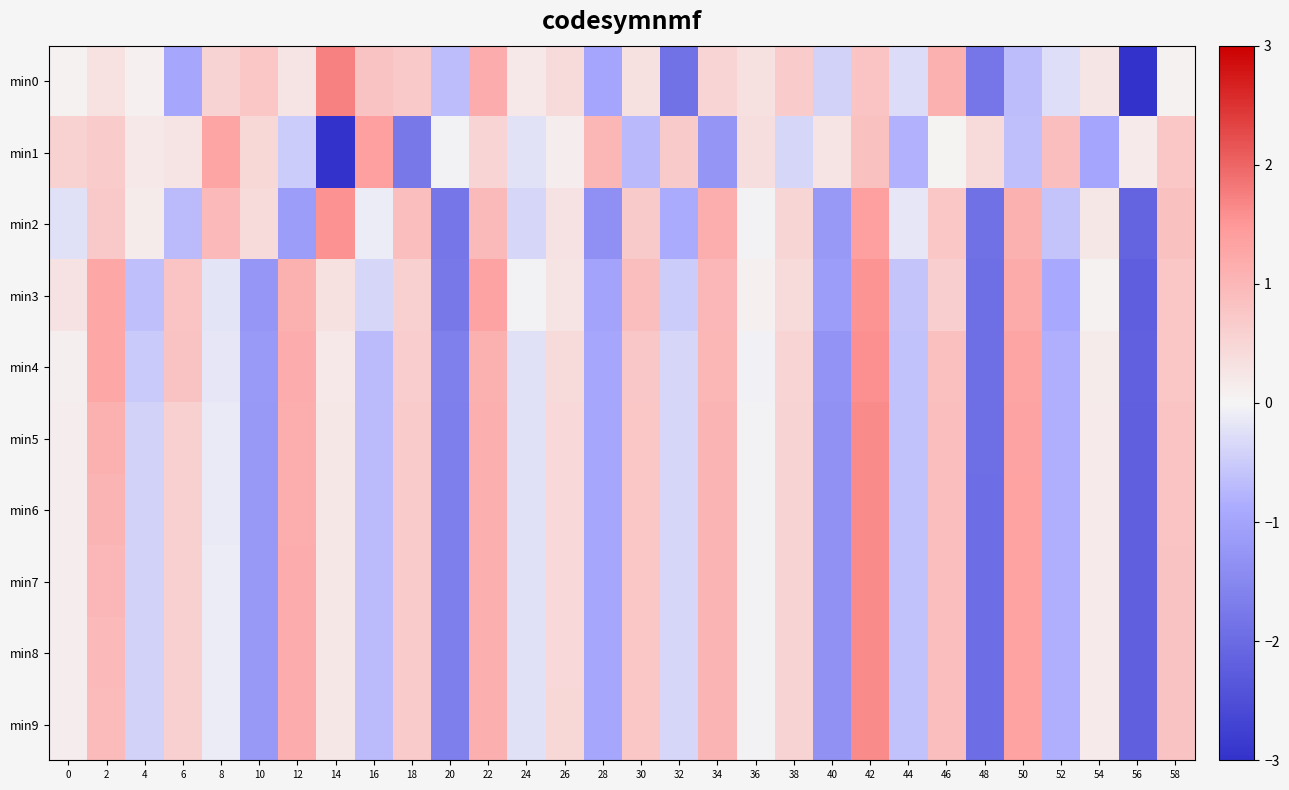

Reading left to right, transcribe all the data shown in this chart.

min0: 0=0.1	2=0.3	4=0.1	6=-0.9	8=0.6	10=0.8	12=0.3	14=1.7	16=0.8	18=0.7	20=-0.7	22=1.2	24=0.2	26=0.4	28=-1.0	30=0.3	32=-1.9	34=0.5	36=0.3	38=0.7	40=-0.4	42=0.8	44=-0.3	46=1.1	48=-1.8	50=-0.7	52=-0.3	54=0.2	56=-3.2	58=0.1
min1: 0=0.6	2=0.7	4=0.2	6=0.3	8=1.3	10=0.5	12=-0.5	14=-3.7	16=1.4	18=-1.8	20=-0.0	22=0.5	24=-0.2	26=0.1	28=1.0	30=-0.7	32=0.7	34=-1.3	36=0.4	38=-0.4	40=0.3	42=0.8	44=-0.8	46=0.0	48=0.4	50=-0.6	52=0.9	54=-1.0	56=0.2	58=0.8
min2: 0=-0.3	2=0.7	4=0.1	6=-0.7	8=1.0	10=0.4	12=-1.1	14=1.6	16=-0.1	18=0.9	20=-1.8	22=0.9	24=-0.4	26=0.3	28=-1.3	30=0.7	32=-0.9	34=1.2	36=-0.0	38=0.5	40=-1.2	42=1.4	44=-0.2	46=0.8	48=-1.9	50=1.1	52=-0.6	54=0.2	56=-2.1	58=0.8
min3: 0=0.3	2=1.2	4=-0.6	6=0.8	8=-0.2	10=-1.2	12=1.1	14=0.3	16=-0.4	18=0.6	20=-1.8	22=1.3	24=-0.0	26=0.3	28=-1.0	30=0.9	32=-0.5	34=1.0	36=0.1	38=0.4	40=-1.1	42=1.5	44=-0.6	46=0.6	48=-1.9	50=1.2	52=-0.9	54=0.1	56=-2.2	58=0.8
min4: 0=0.1	2=1.3	4=-0.5	6=0.8	8=-0.2	10=-1.2	12=1.2	14=0.2	16=-0.7	18=0.6	20=-1.6	22=1.1	24=-0.3	26=0.4	28=-0.9	30=0.7	32=-0.4	34=1.0	36=-0.0	38=0.5	40=-1.3	42=1.6	44=-0.6	46=0.8	48=-1.9	50=1.3	52=-0.8	54=0.2	56=-2.2	58=0.8
min5: 0=0.1	2=1.1	4=-0.4	6=0.6	8=-0.1	10=-1.2	12=1.2	14=0.2	16=-0.7	18=0.7	20=-1.7	22=1.1	24=-0.2	26=0.5	28=-0.9	30=0.8	32=-0.4	34=1.0	36=-0.0	38=0.5	40=-1.3	42=1.6	44=-0.6	46=0.9	48=-1.9	50=1.3	52=-0.8	54=0.2	56=-2.2	58=0.8
min6: 0=0.1	2=1.0	4=-0.4	6=0.6	8=-0.1	10=-1.2	12=1.2	14=0.2	16=-0.7	18=0.7	20=-1.7	22=1.1	24=-0.2	26=0.5	28=-0.9	30=0.8	32=-0.4	34=1.0	36=-0.0	38=0.5	40=-1.3	42=1.6	44=-0.6	46=0.9	48=-1.9	50=1.3	52=-0.8	54=0.2	56=-2.2	58=0.8
min7: 0=0.1	2=1.0	4=-0.4	6=0.6	8=-0.1	10=-1.2	12=1.2	14=0.2	16=-0.7	18=0.7	20=-1.7	22=1.1	24=-0.2	26=0.5	28=-0.9	30=0.8	32=-0.4	34=1.0	36=-0.0	38=0.5	40=-1.3	42=1.6	44=-0.6	46=0.9	48=-1.9	50=1.3	52=-0.8	54=0.2	56=-2.2	58=0.8
min8: 0=0.1	2=1.0	4=-0.4	6=0.6	8=-0.1	10=-1.2	12=1.2	14=0.2	16=-0.7	18=0.7	20=-1.7	22=1.1	24=-0.2	26=0.5	28=-0.9	30=0.8	32=-0.4	34=1.1	36=-0.0	38=0.6	40=-1.3	42=1.6	44=-0.6	46=0.9	48=-1.9	50=1.3	52=-0.8	54=0.2	56=-2.2	58=0.8
min9: 0=0.1	2=0.9	4=-0.4	6=0.6	8=-0.1	10=-1.2	12=1.2	14=0.2	16=-0.7	18=0.7	20=-1.7	22=1.1	24=-0.2	26=0.5	28=-0.9	30=0.8	32=-0.4	34=1.1	36=-0.0	38=0.6	40=-1.3	42=1.6	44=-0.6	46=0.9	48=-1.9	50=1.3	52=-0.8	54=0.2	56=-2.2	58=0.8